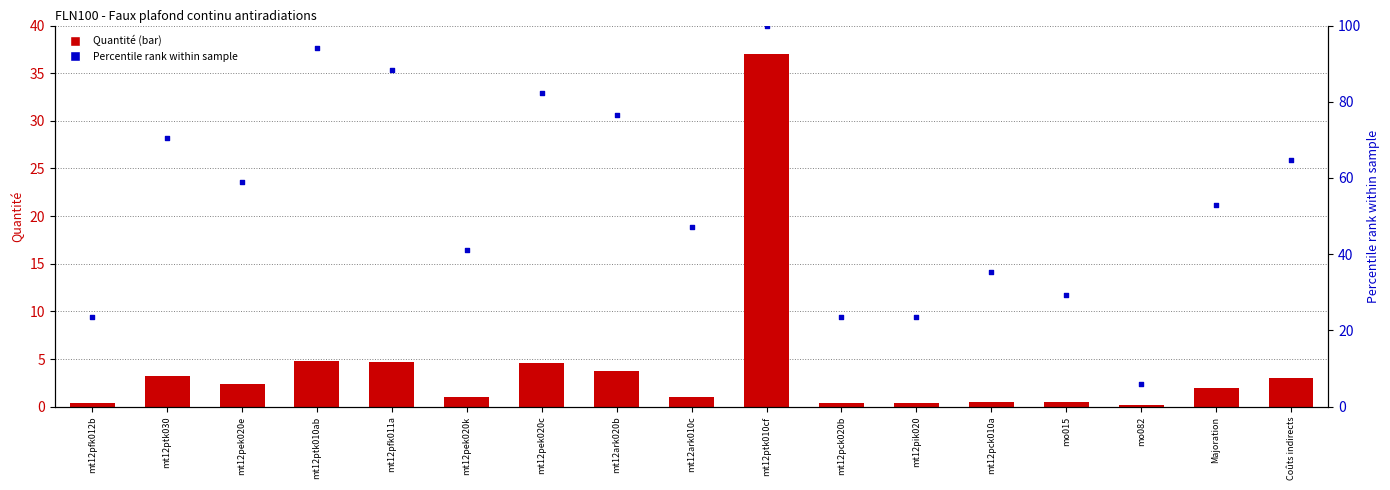

Which series has the largest total across all categories?

Percentile rank